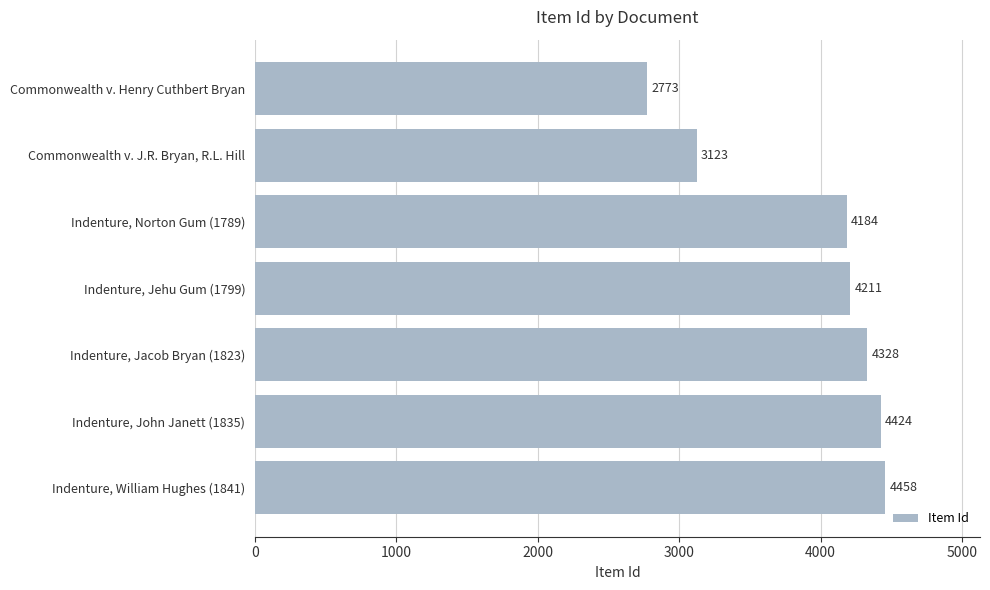

Reading bottom to top, list all the values displayed in this chart.

4458	4424	4328	4211	4184	3123	2773